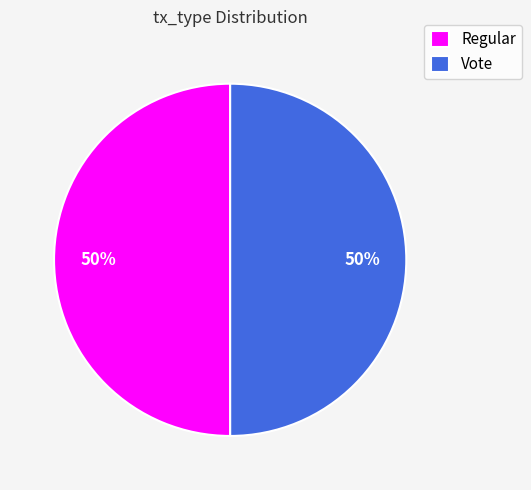

To the nearest percent, what is the combined percentage of Vote and Regular?

100%